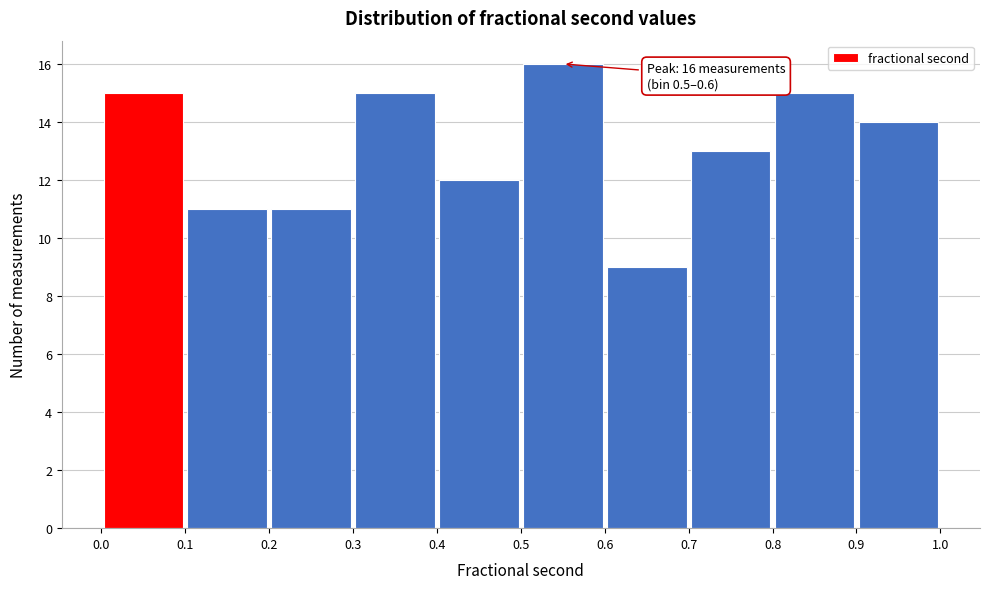

Over which range of the x-axis is the bar tallest?

0.5 to 0.6